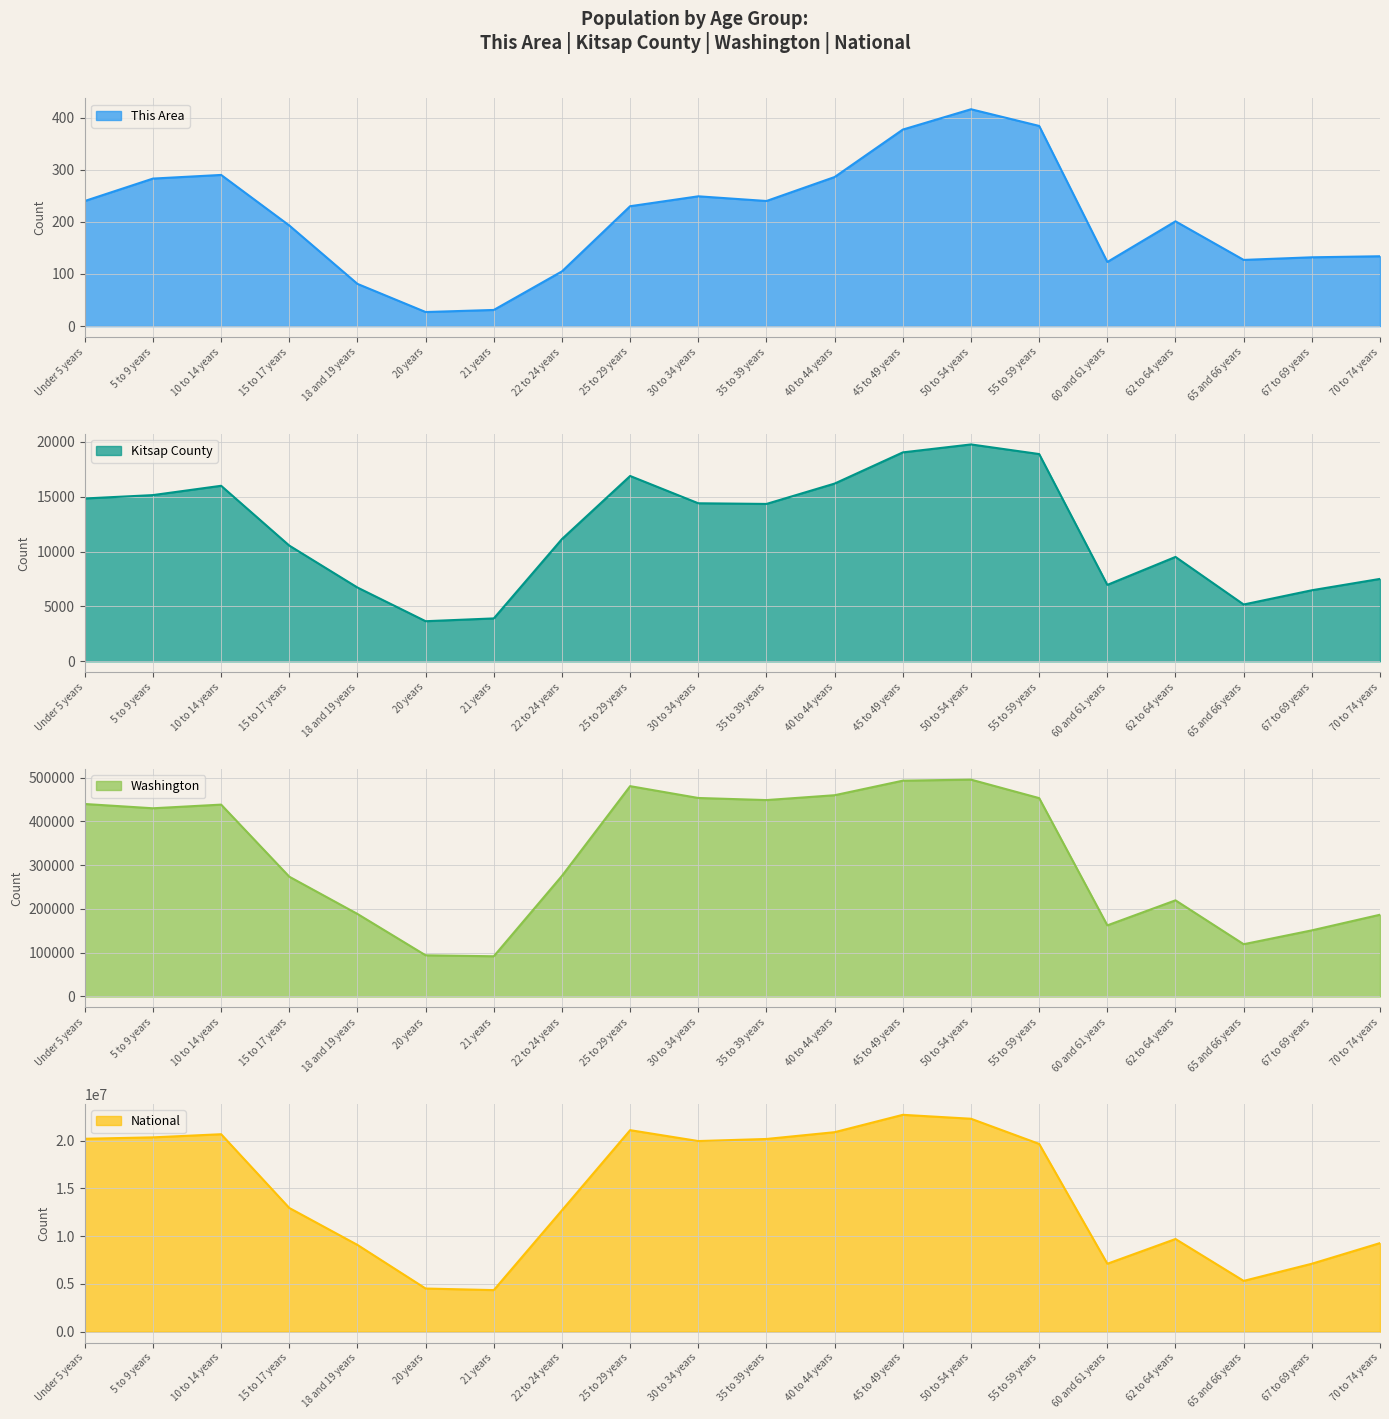

At which label does This Area first exceed 230?

Under 5 years